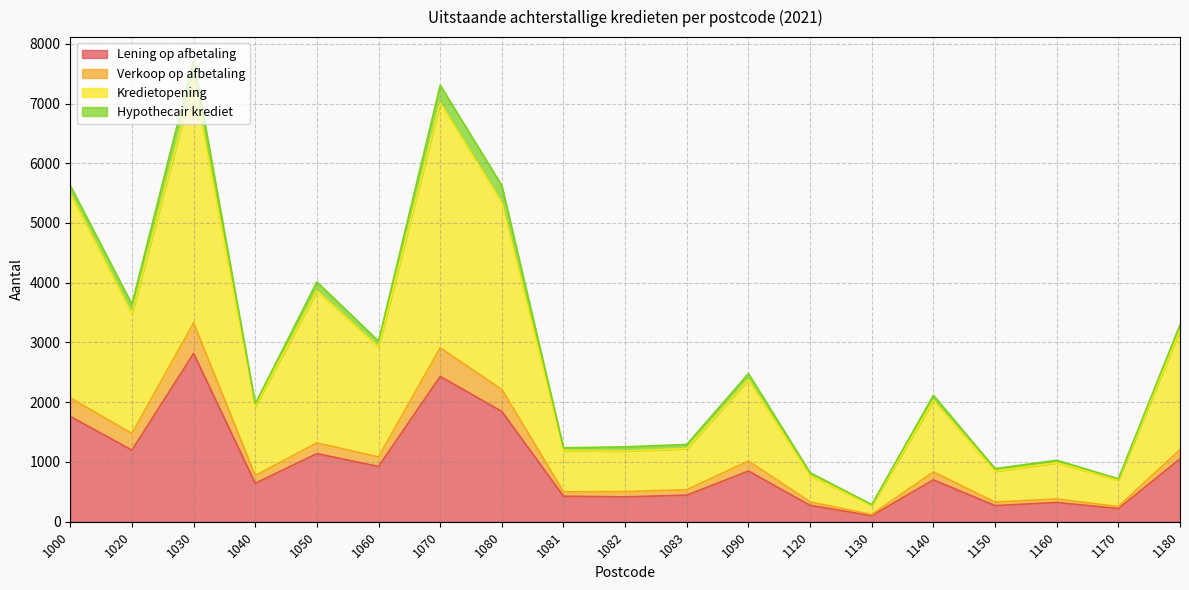

What is the maximum value for Lening op afbetaling?

2817